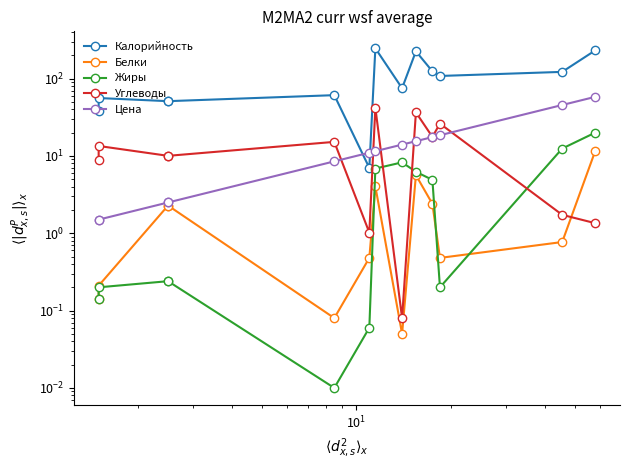

Which series has the largest range (max minus min)?

Калорийность